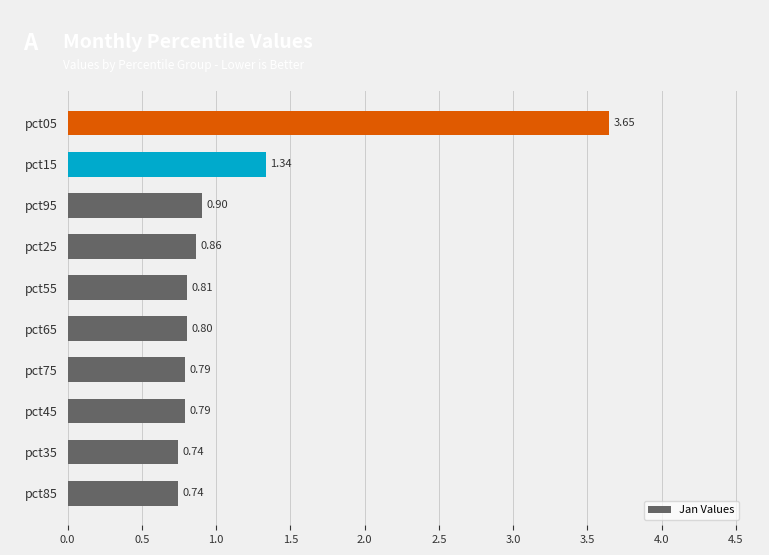

How many categories are shown in the chart?

10